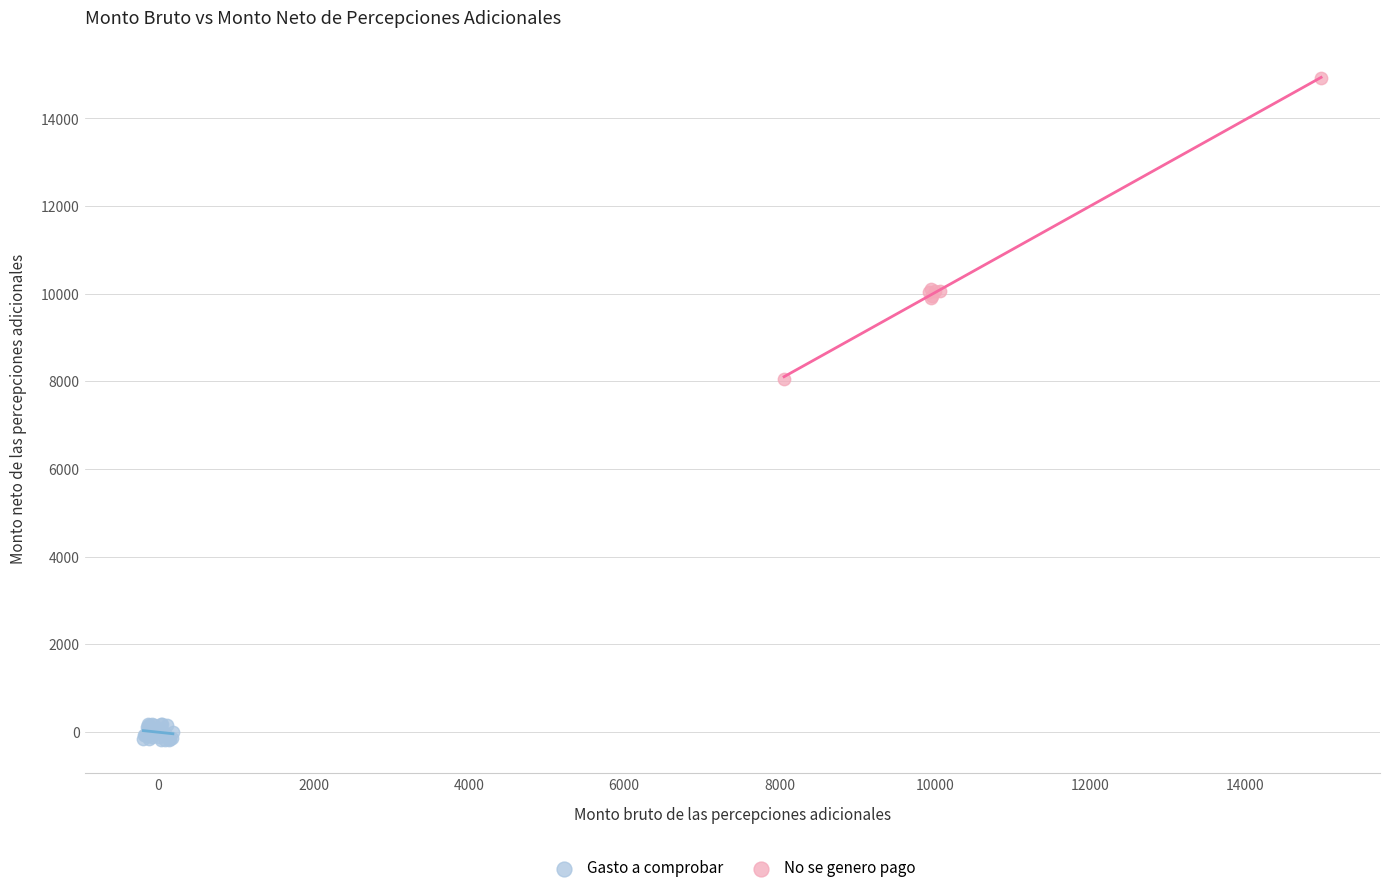

Which series reaches the minimum Y coordinate?

Gasto a comprobar